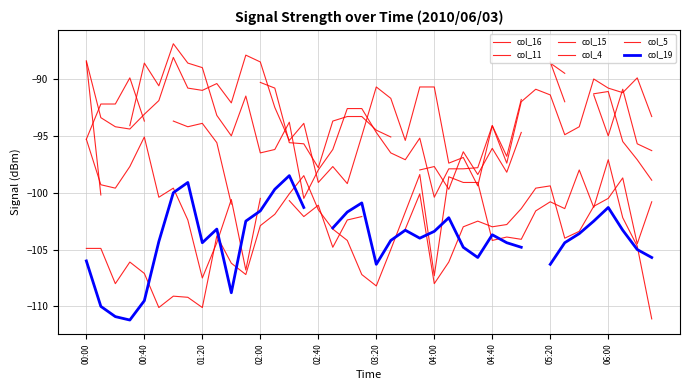

Count the number of categories in the chart.

40